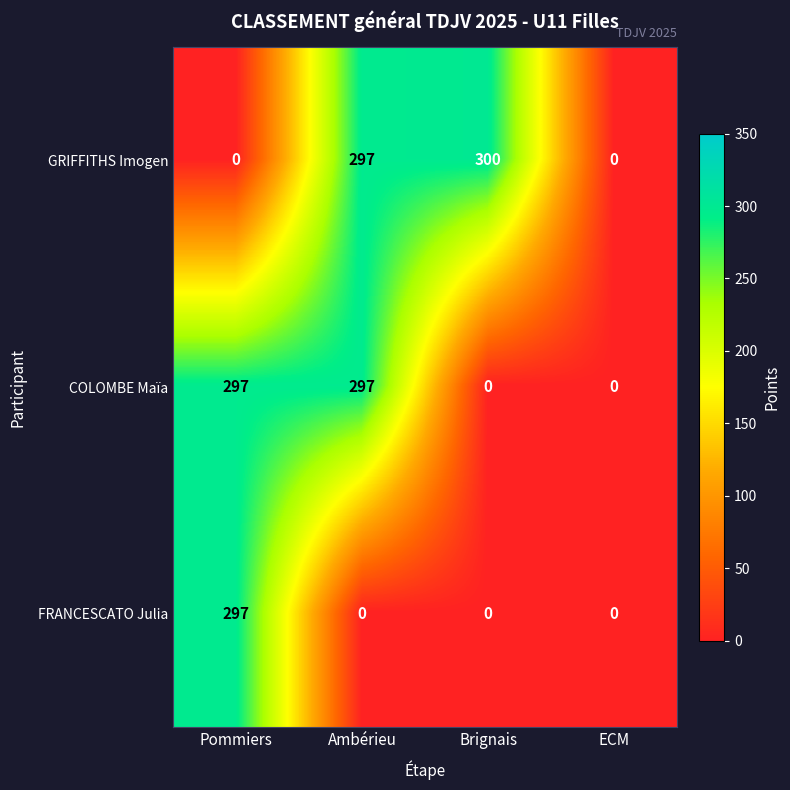

Which series has the largest total across all categories?

GRIFFITHS Imogen